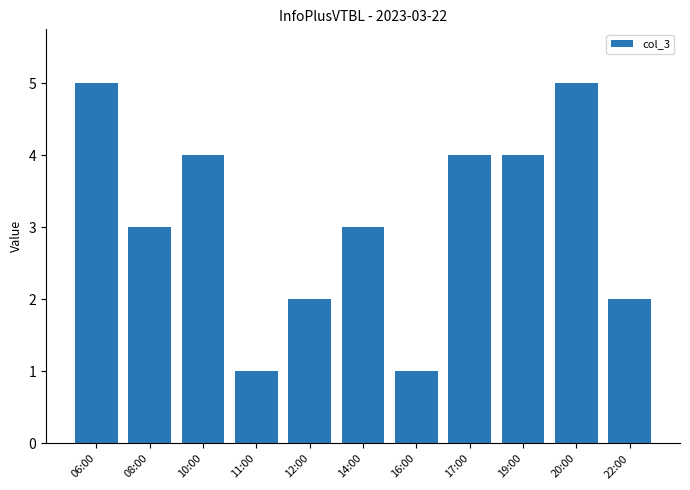

What is the ratio of the value at 22:00 to the value at 17:00?

0.5